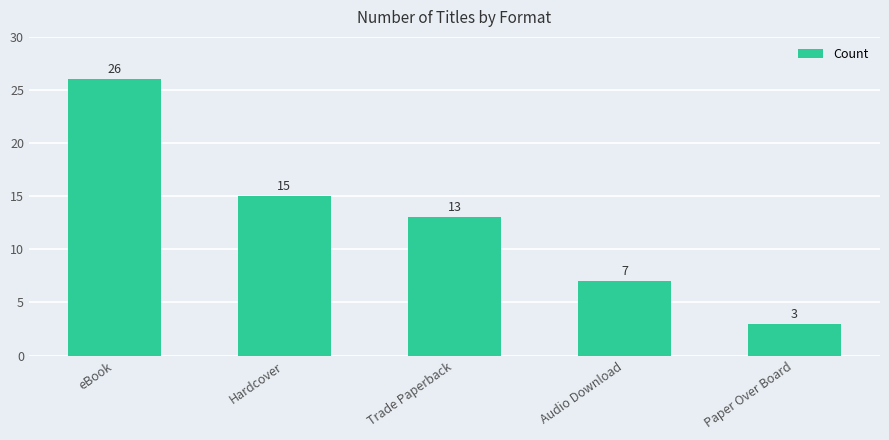

Approximately how many times larger is the value at Trade Paperback compared to Audio Download?

1.9